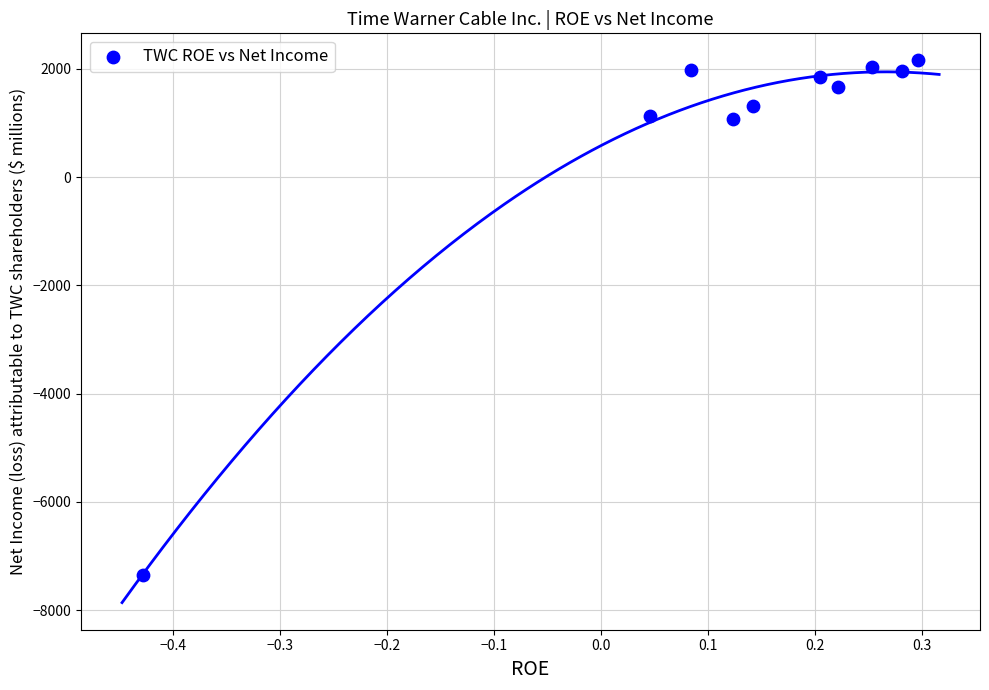

What is the range of Y values (max minus min)?

9499